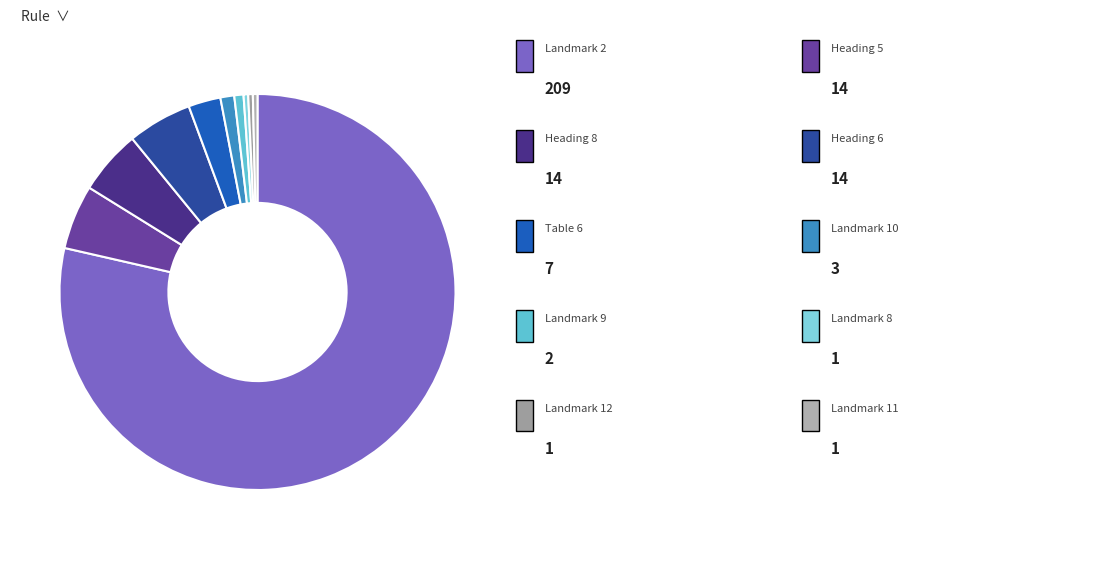

How many slices are in this pie chart?

10